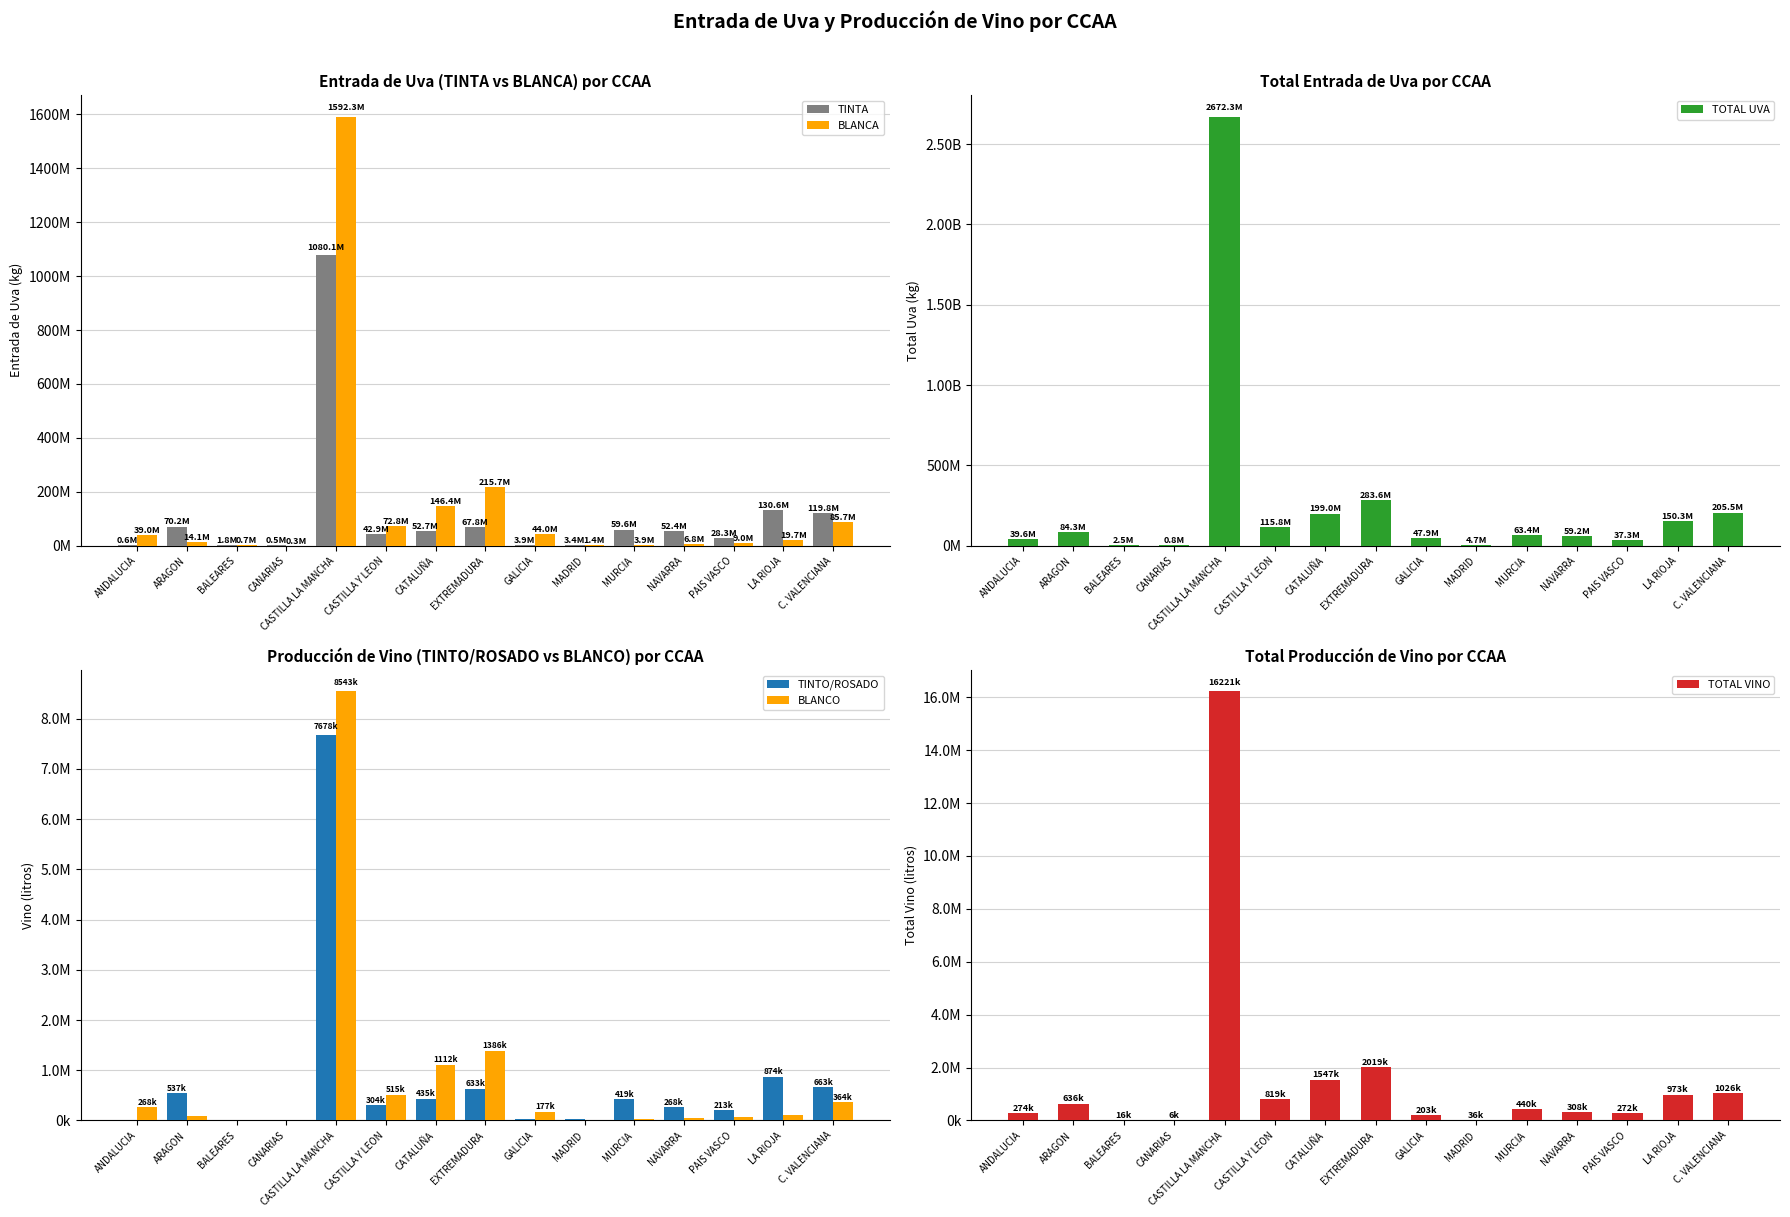

Which series has the largest total across all categories?

TOTAL UVA